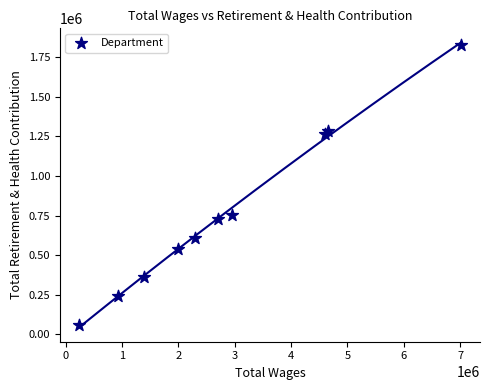

What Y value in the scatter plot is closest to 941556?

755533